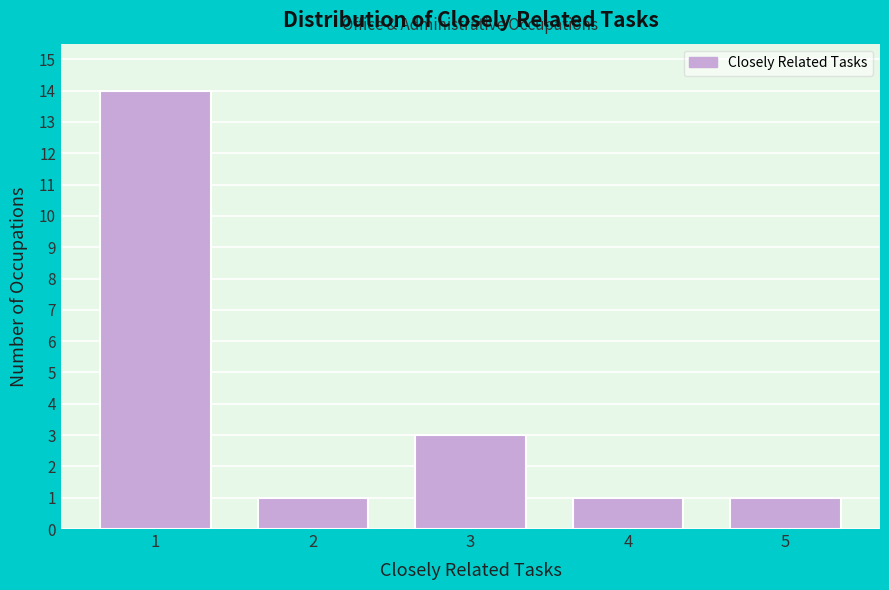

Reading left to right, list all the values displayed in this chart.

1=14	2=1	3=3	4=1	5=1